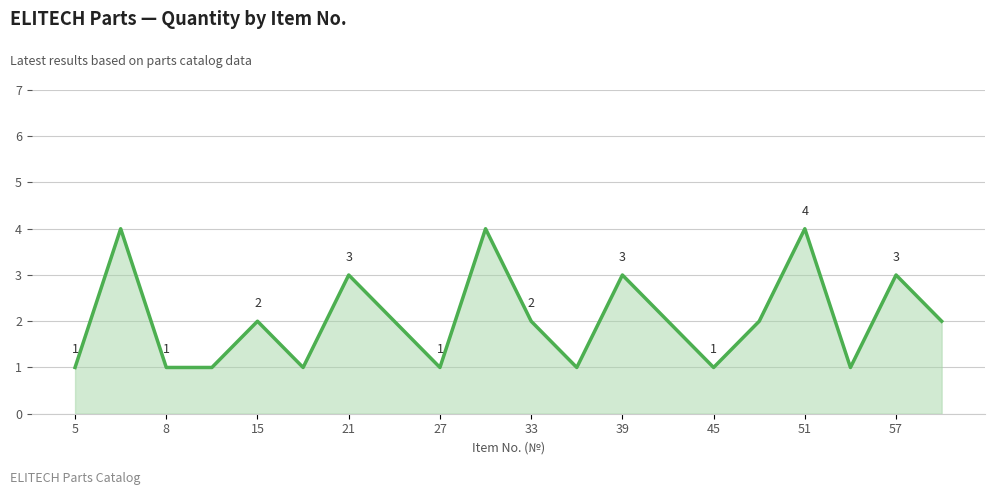

Reading left to right, list all the values displayed in this chart.

1	4	1	1	2	1	3	2	1	4	2	1	3	2	1	2	4	1	3	2